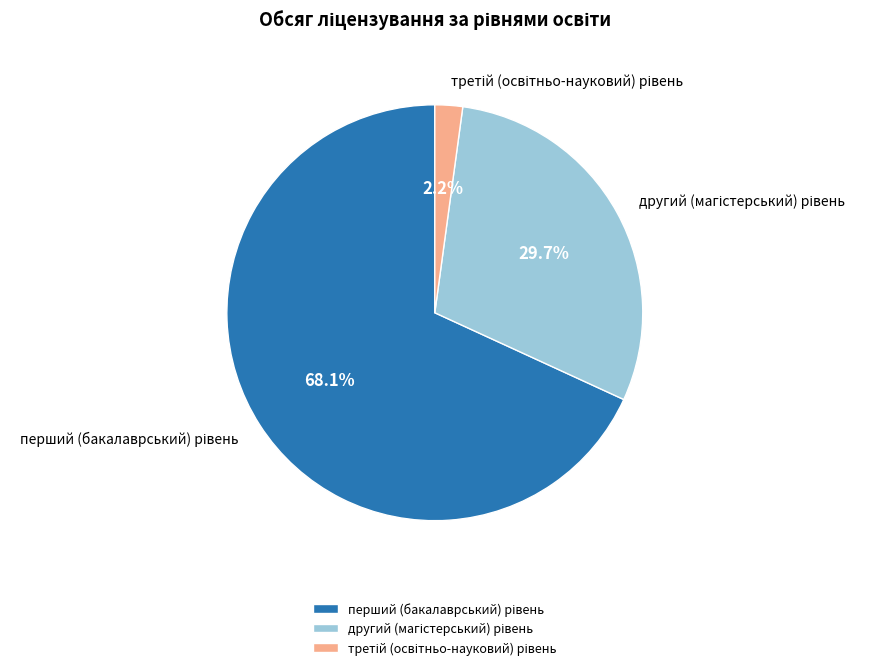

Is there any slice that represents more than half of the pie?

Yes